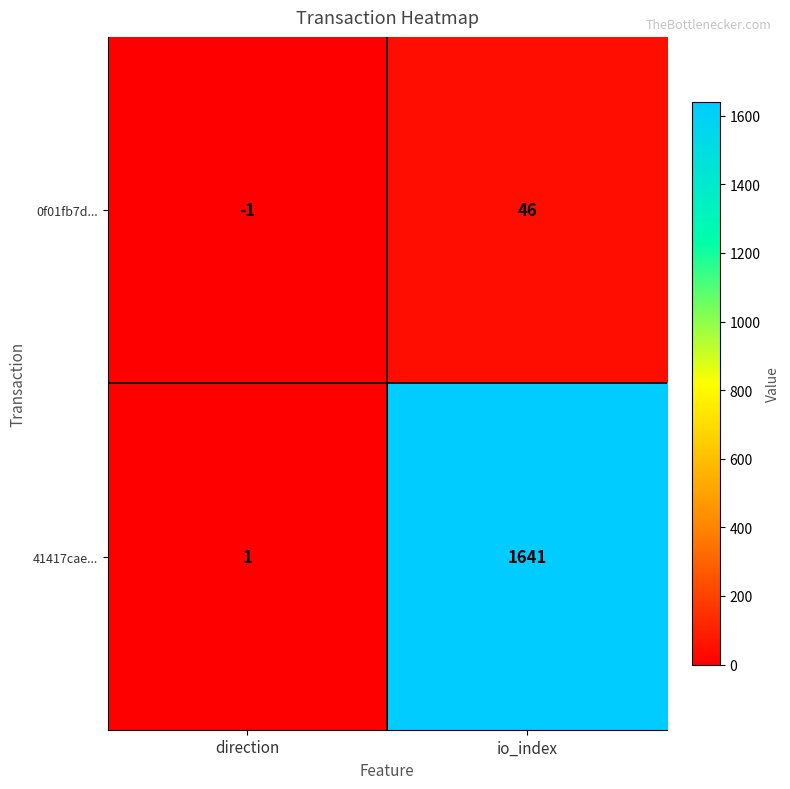

What is the spread (max minus min) of values at io_index?

1595